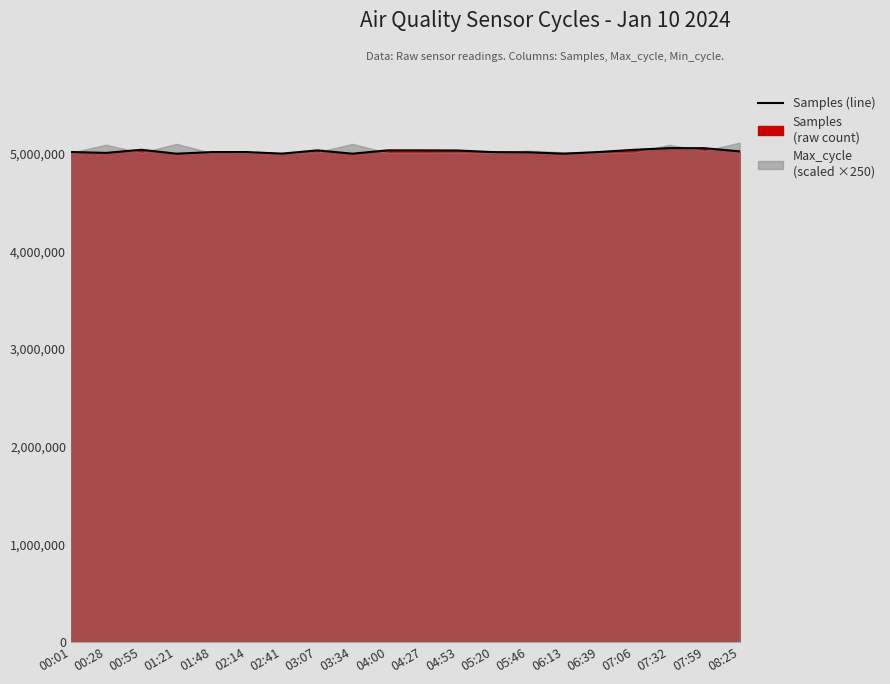

What position from the right is 06:39?

5